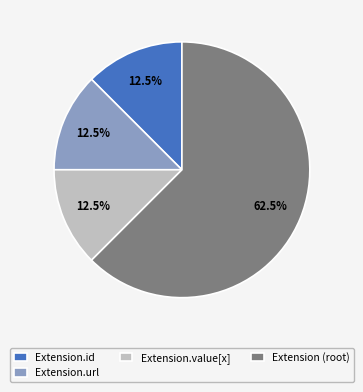

Between Extension.id and Extension (root), which is larger?

Extension (root)